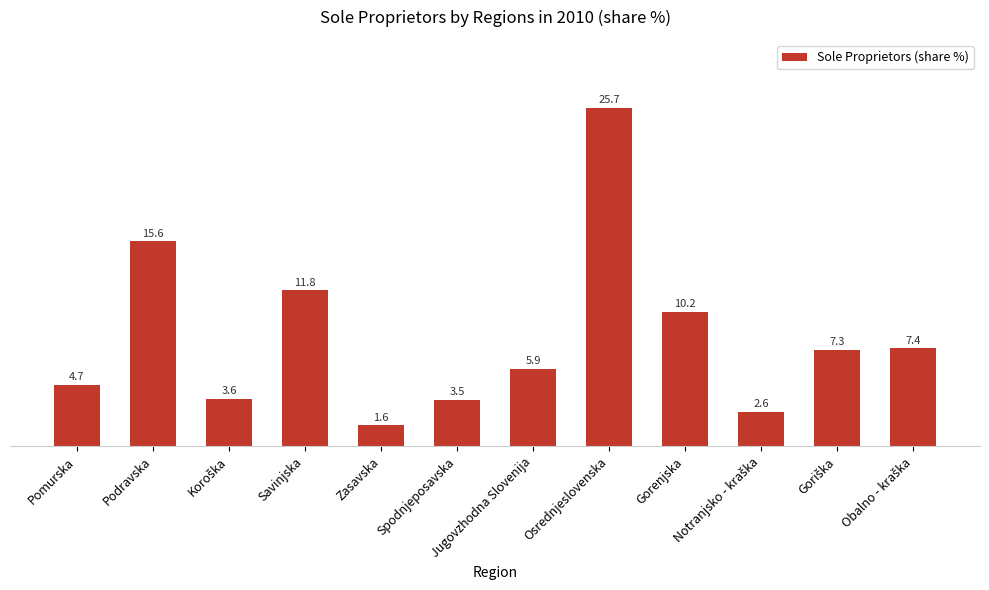

What is the difference between the maximum and second lowest values?

23.1